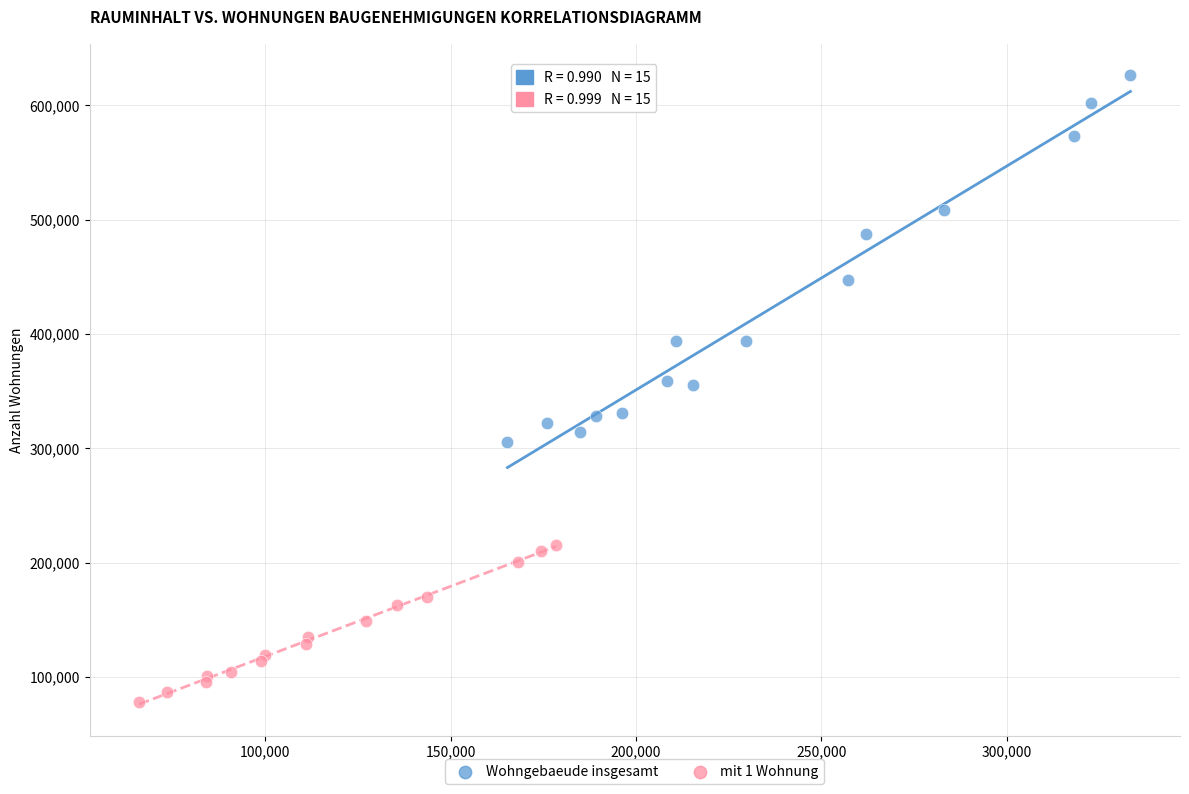

What are all the series names shown in the legend?

Wohngebaeude insgesamt, mit 1 Wohnung